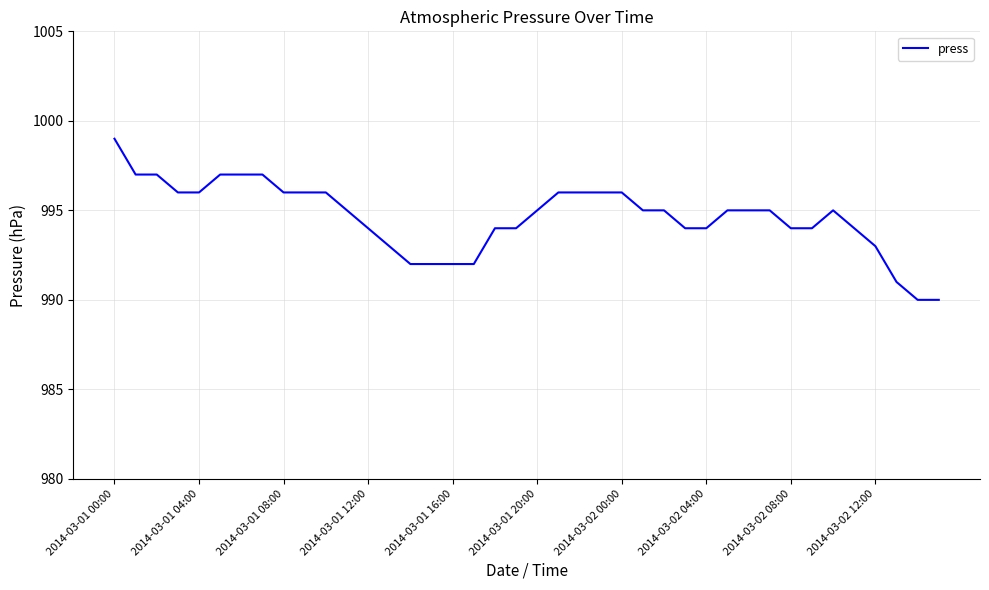

What is the greatest value displayed?

999